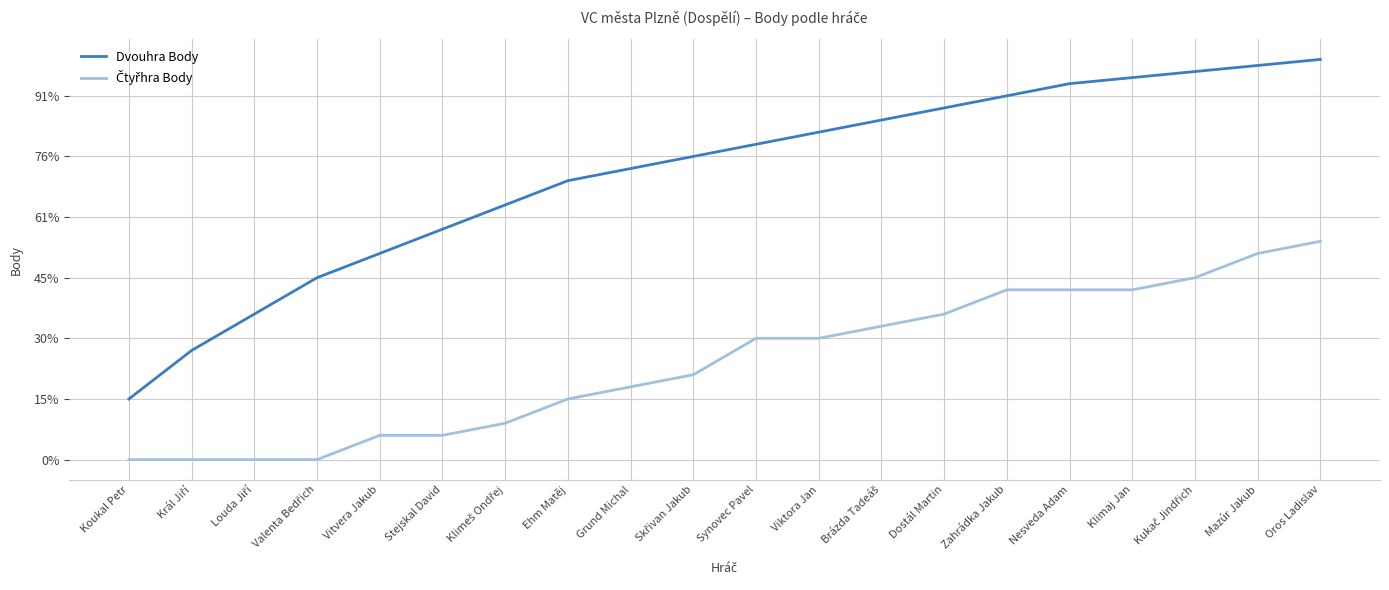

Does the chart display data point markers on the line(s)?

No